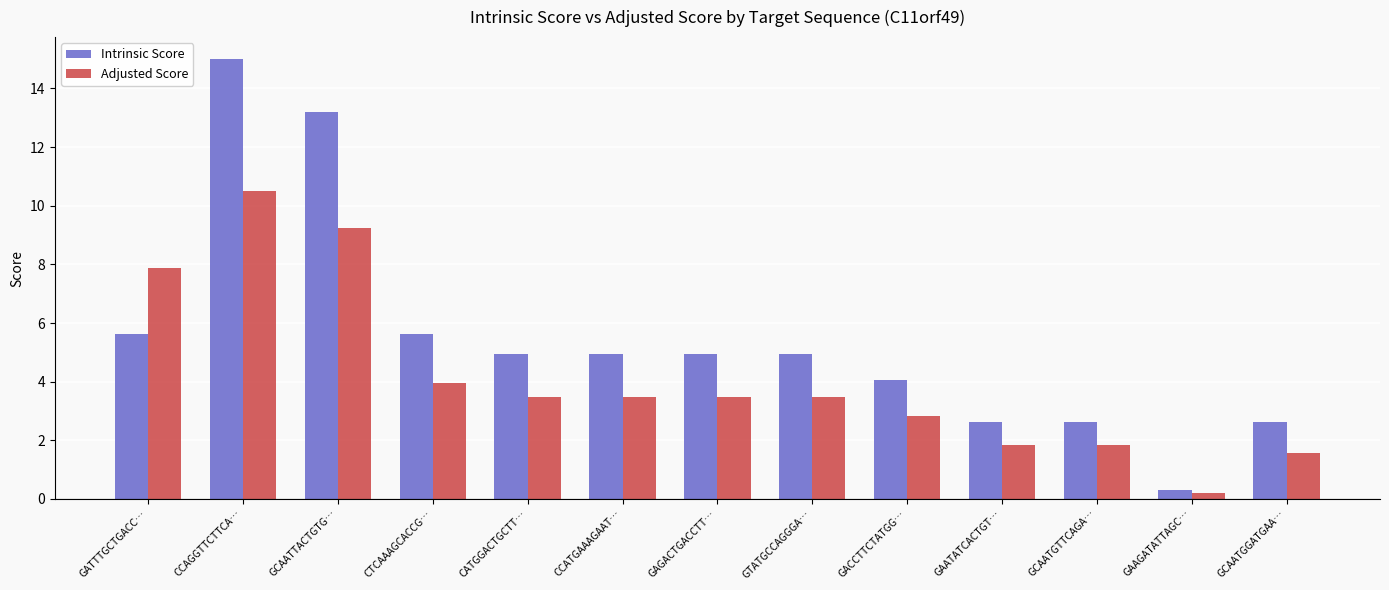

What position from the right is CCATGAAAGAAT…?

8